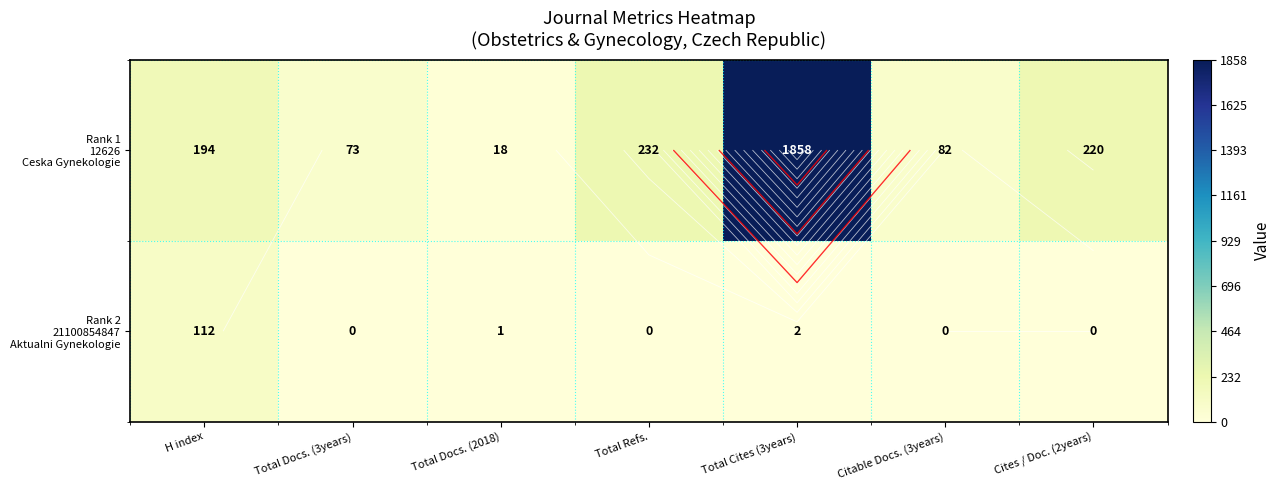

What is the difference between the highest and lowest values at Citable Docs. (3years)?

82